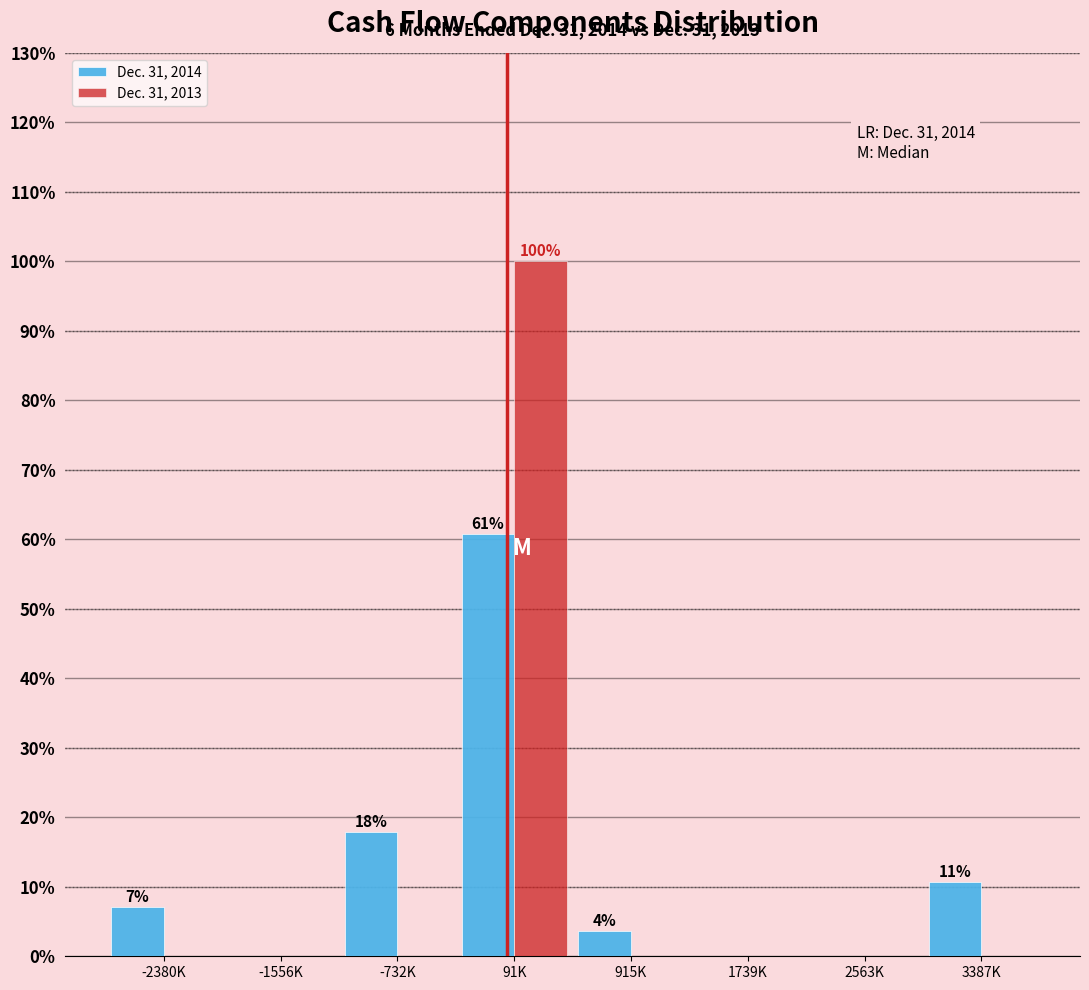

Reading left to right, what are all the values shown in this chart?

Dec. 31, 2014: -2380K=7.1	-1556K=0.0	-732K=17.9	91K=60.7	915K=3.6	1739K=0.0	2563K=0.0	3387K=10.7
Dec. 31, 2013: -2380K=0.0	-1556K=0.0	-732K=0.0	91K=100.0	915K=0.0	1739K=0.0	2563K=0.0	3387K=0.0